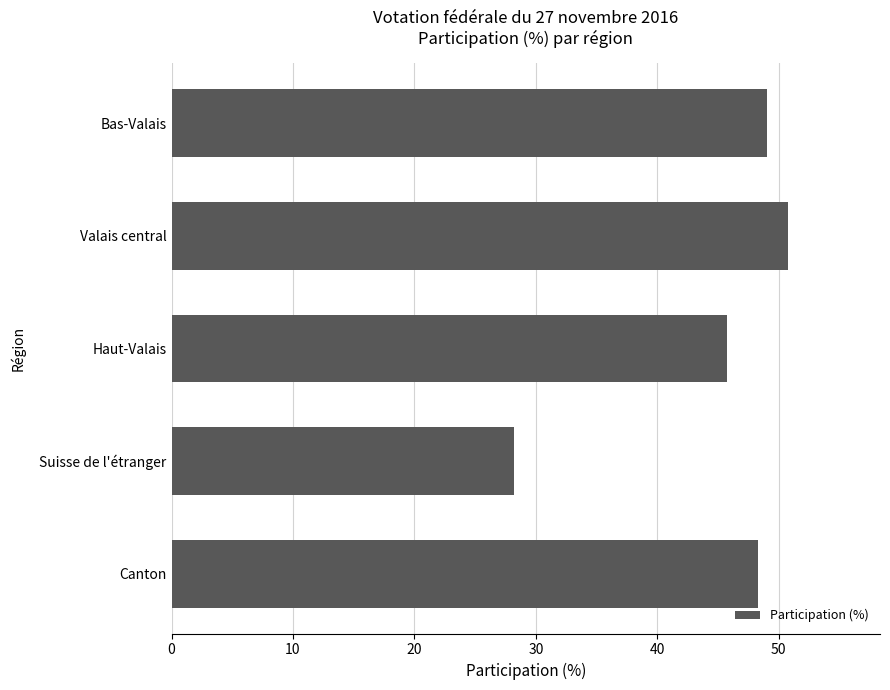

What is the minimum value shown in the chart?

28.2